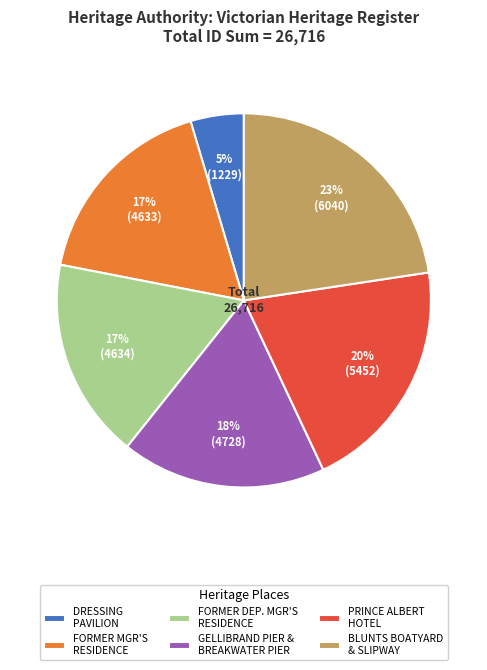

Is there any slice that represents more than half of the pie?

No